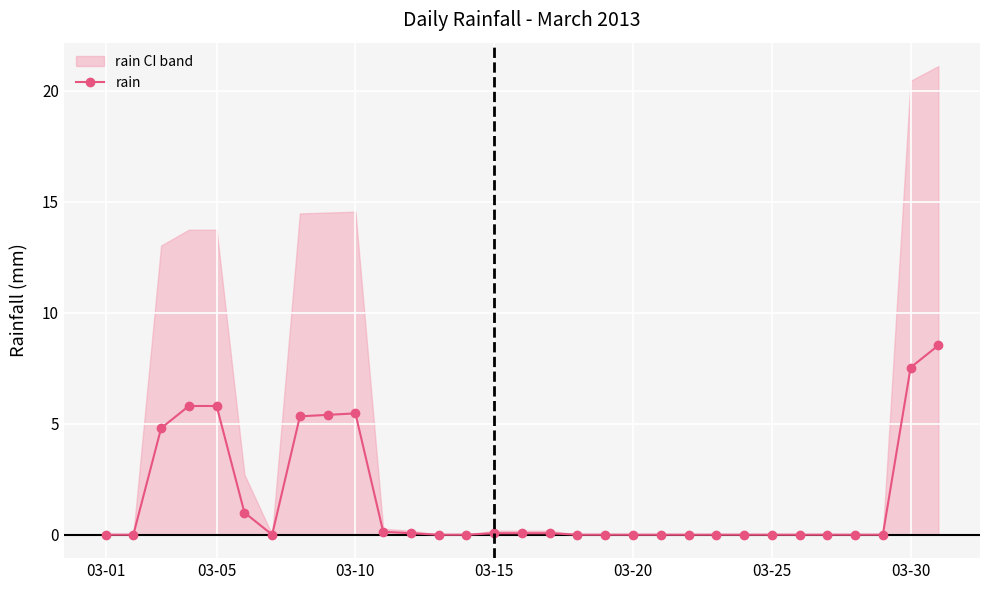

The chart shows a value of 2.6 at 22. True or false?

False